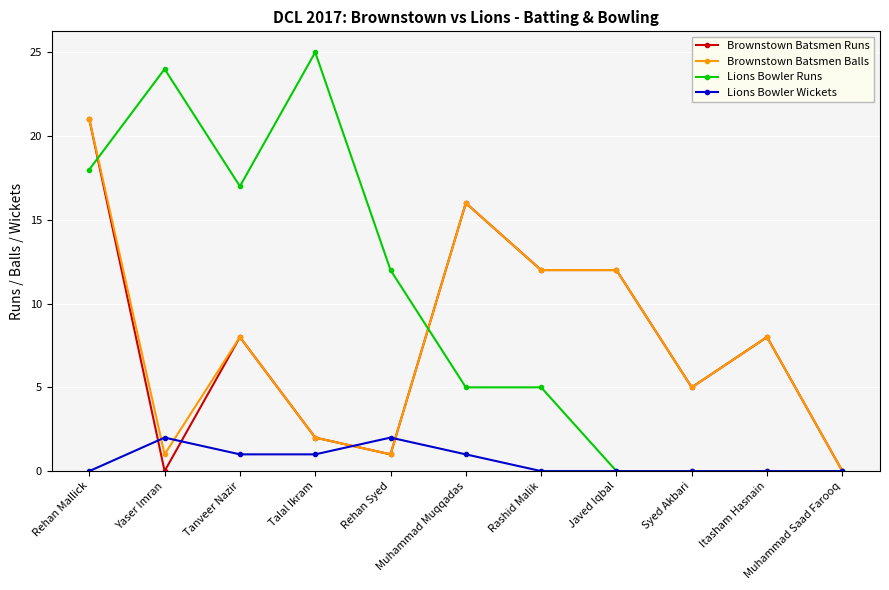

True or false: Lions Bowler Runs has a value of 17 at Tanveer Nazir.

True